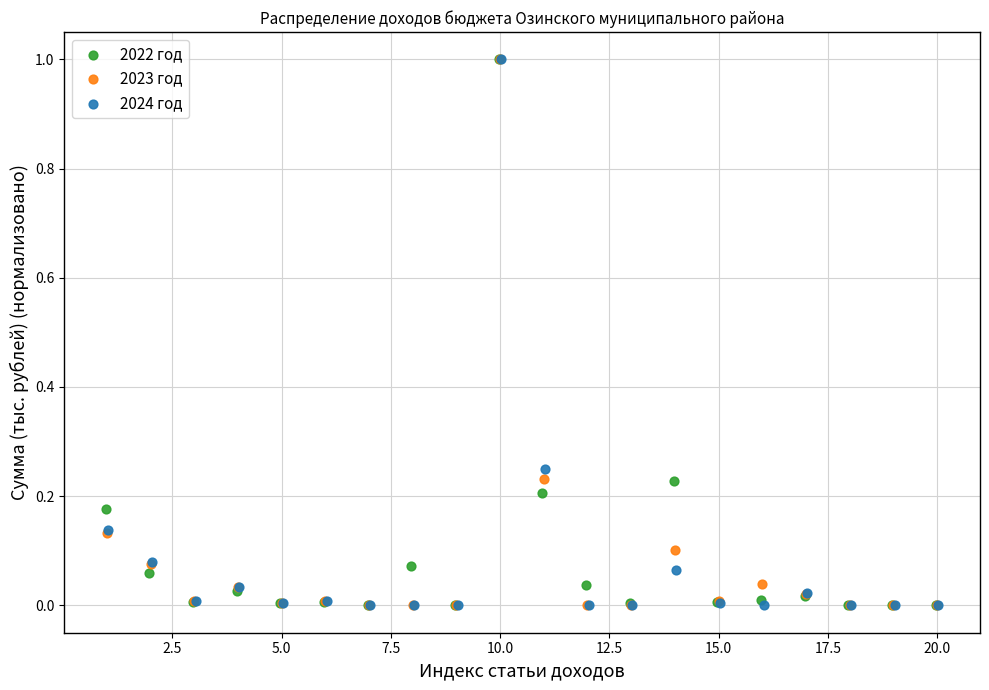

What are all the series names shown in the legend?

2022 год, 2023 год, 2024 год